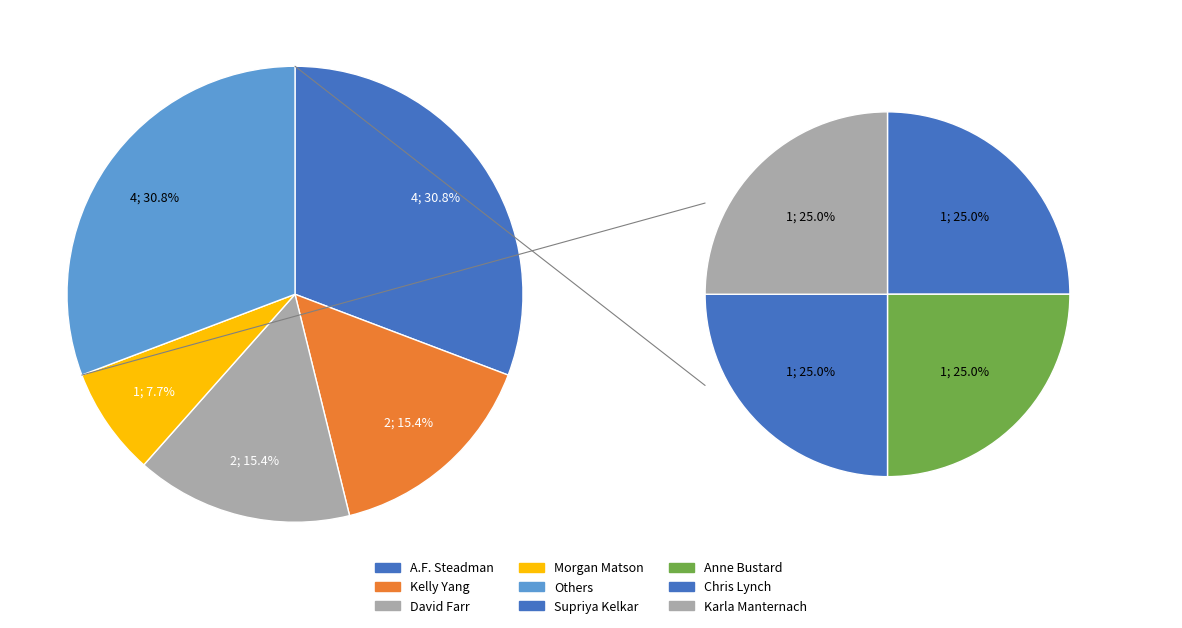

What is the ratio of the value at A.F. Steadman to the value at Kelly Yang?

2.0